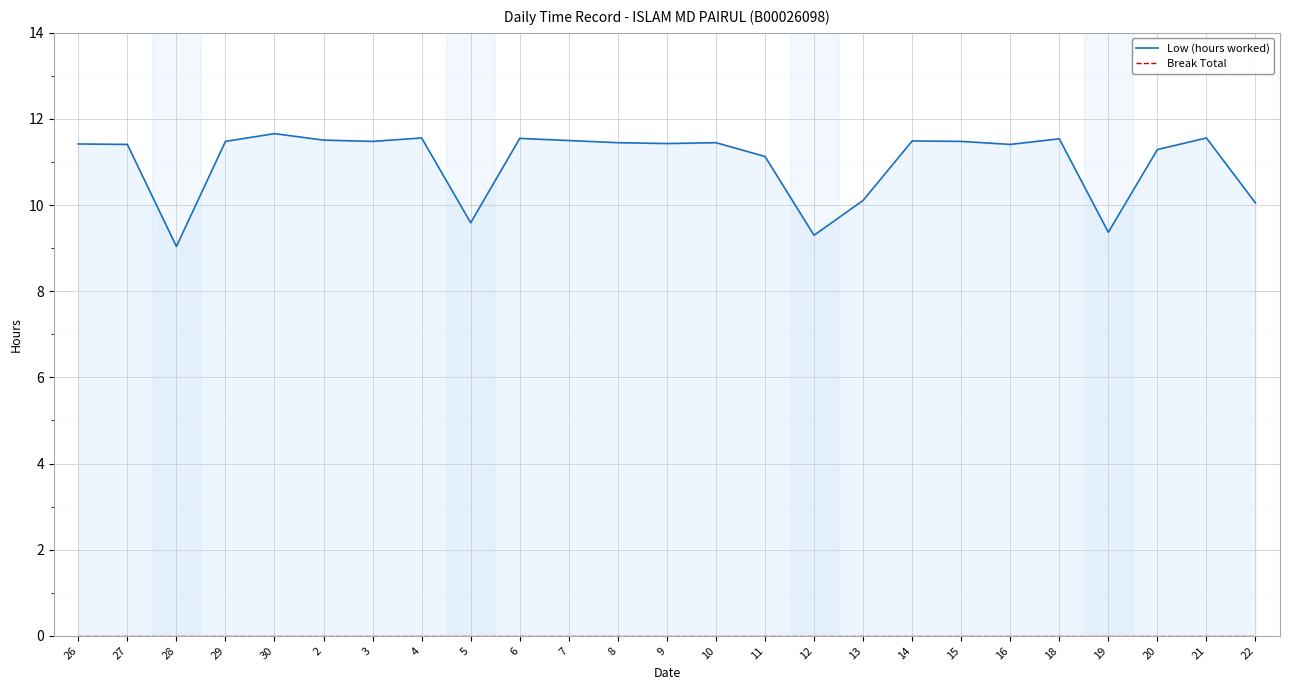

Reading right to left, list all the values displayed in this chart.

Low (hours worked): 10.1	11.6	11.3	9.4	11.5	11.4	11.5	11.5	10.1	9.3	11.1	11.4	11.4	11.4	11.5	11.6	9.6	11.6	11.5	11.5	11.7	11.5	9.0	11.4	11.4
Break Total: 0.0	0.0	0.0	0.0	0.0	0.0	0.0	0.0	0.0	0.0	0.0	0.0	0.0	0.0	0.0	0.0	0.0	0.0	0.0	0.0	0.0	0.0	0.0	0.0	0.0